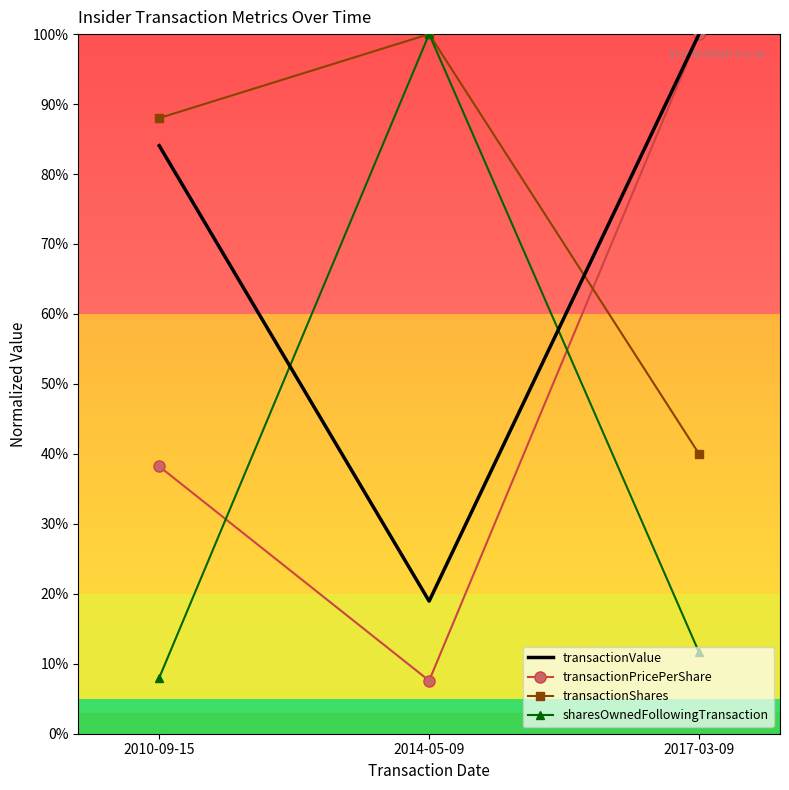

What are all the series names shown in the legend?

transactionValue, transactionPricePerShare, transactionShares, sharesOwnedFollowingTransaction